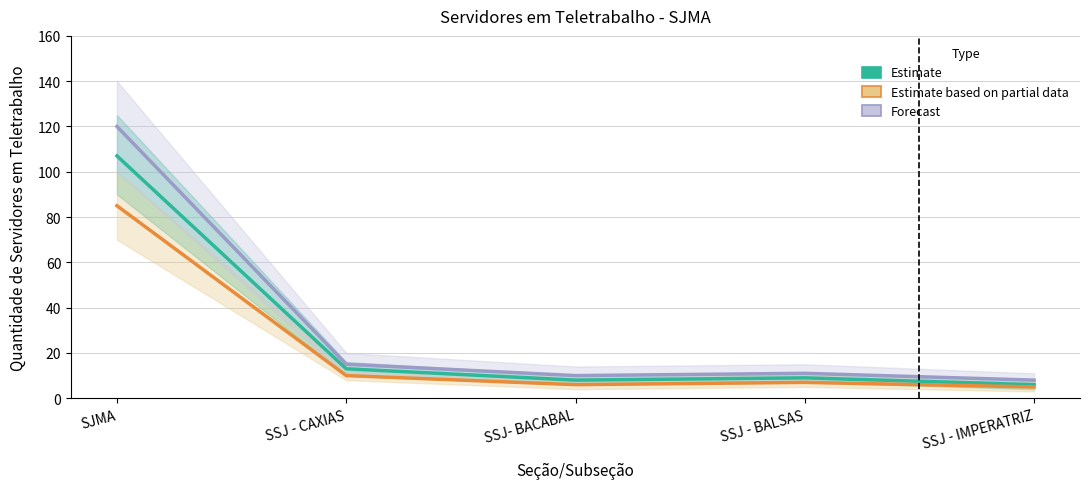

At which category does Forecast reach its first local valley?

SSJ- BACABAL